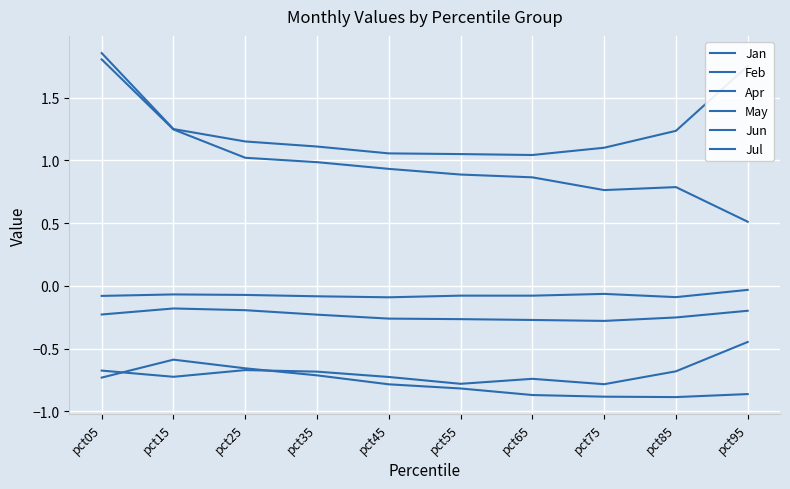

What is the difference between the Feb values at pct65 and pct95?

0.7